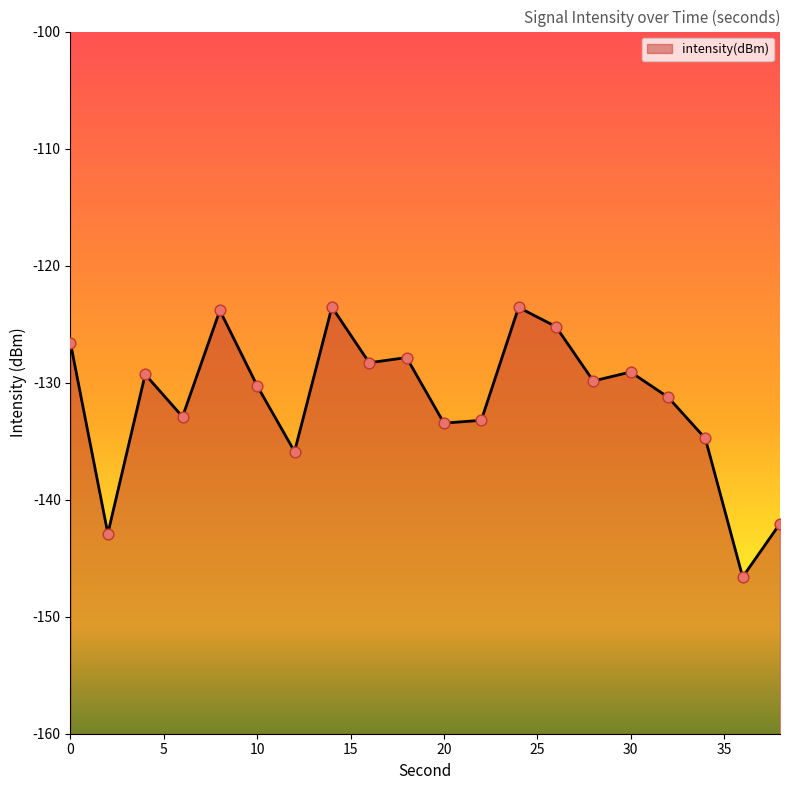

What is the change in value from 6 to 38?

-9.1